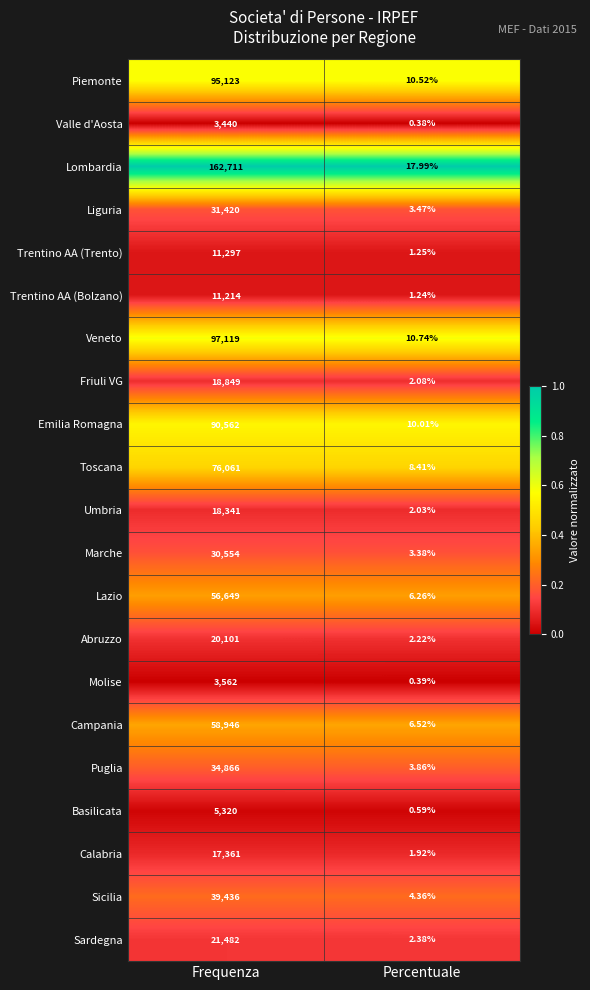

Is the value of Calabria at Percentuale greater than the value of Liguria at Frequenza?

No